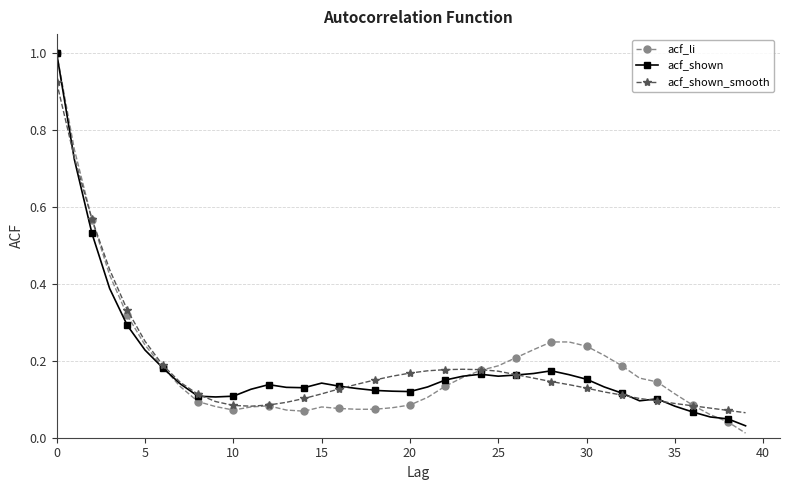

At how many categories does at least one series exceed 0?

40